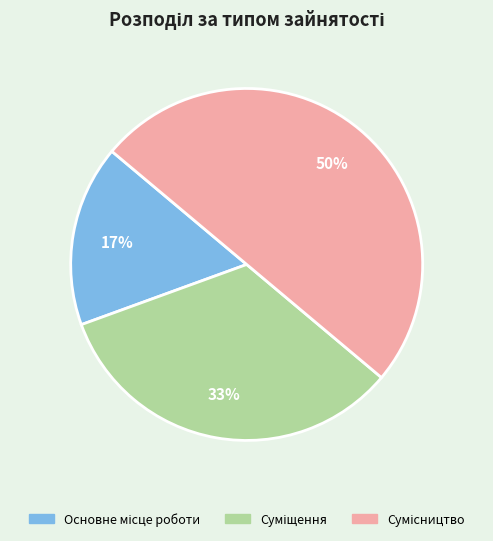

To the nearest percent, what is the average slice percentage?

33%